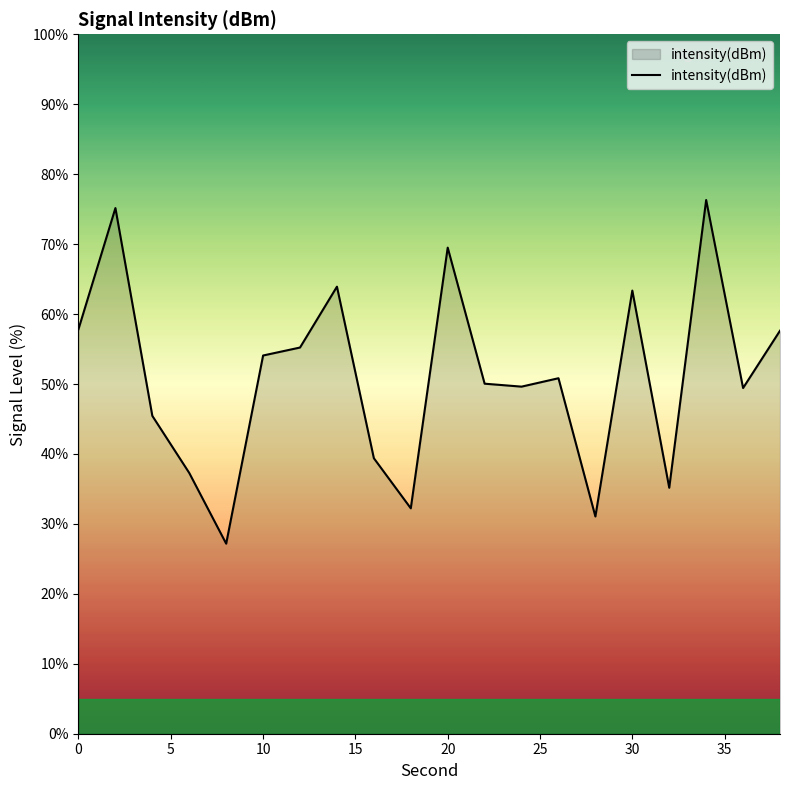

What is the maximum value shown in the chart?

76.3